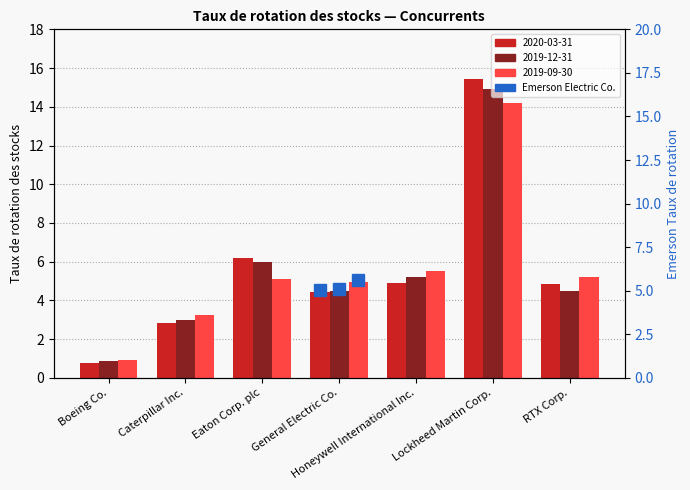

How many data points does each series have?

7